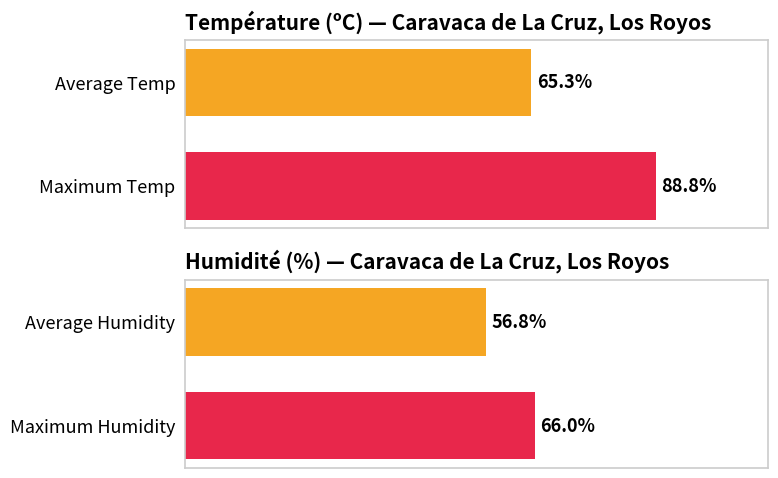

What is the ratio of the value at 0 to the value at 1?

0.7